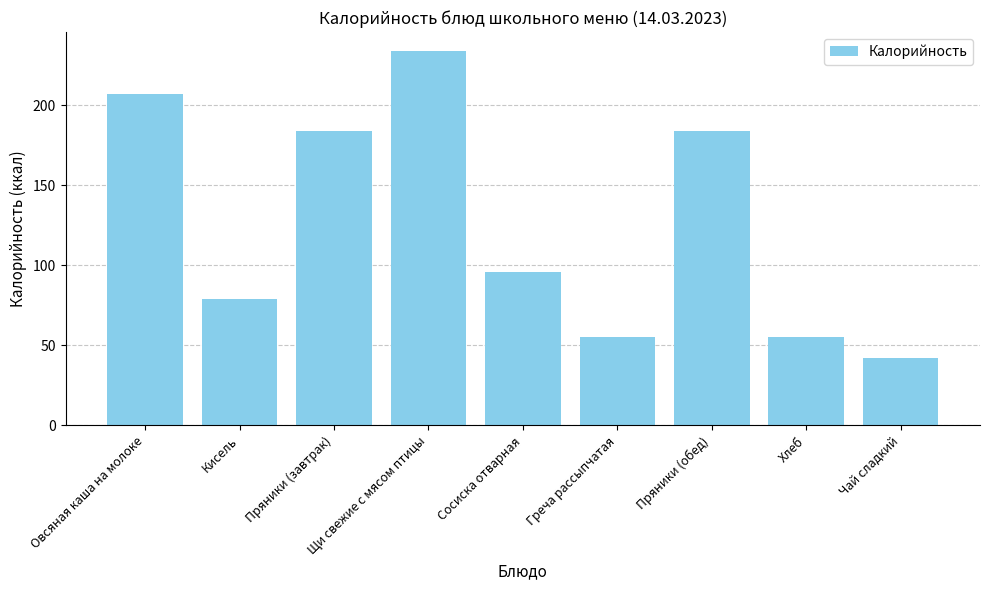

What is the difference between the second highest and minimum values?

165.0